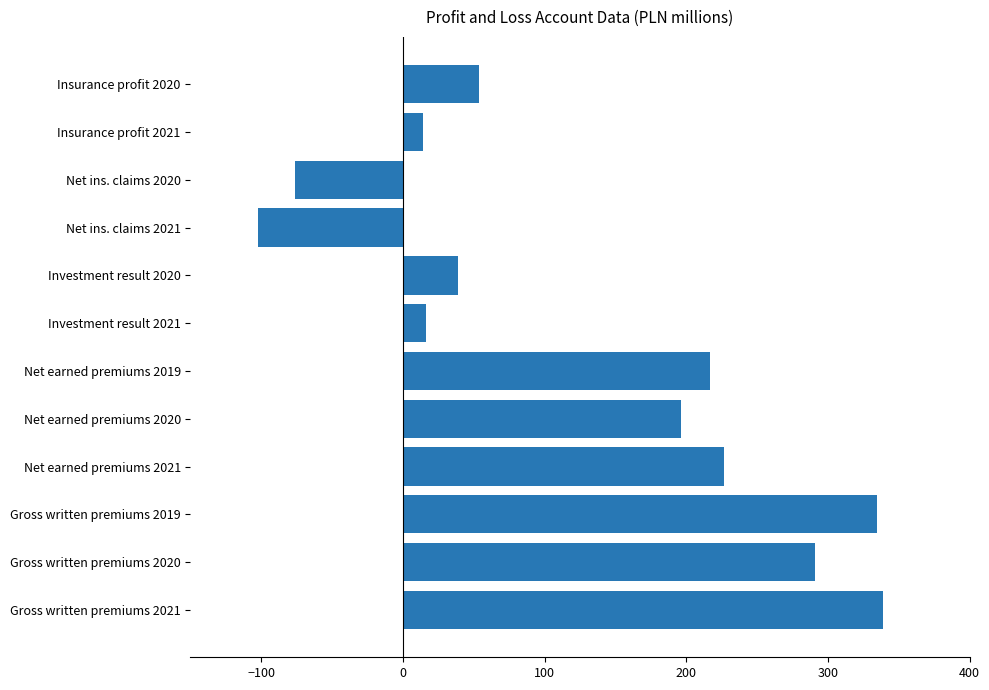

What is the greatest value displayed?

339